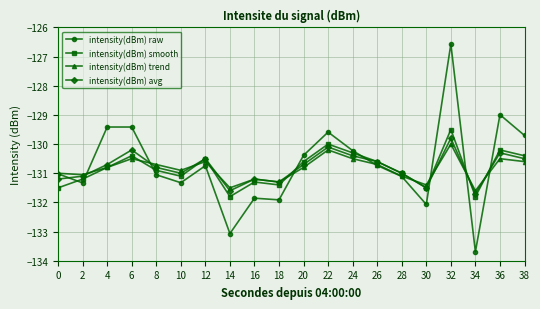

The intensity(dBm) raw series shows -130.7 at 26. True or false?

True